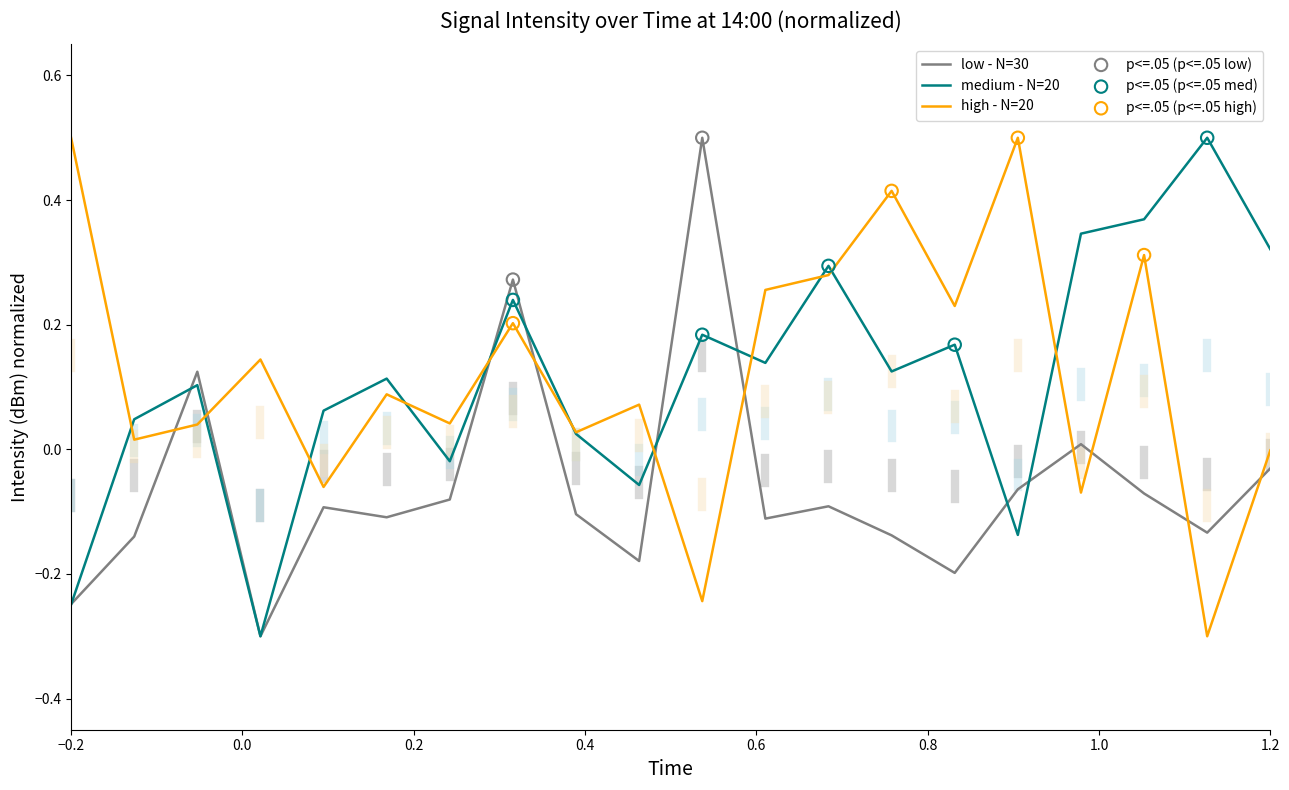

What is the lowest value of the medium - N=20 series?

-0.3